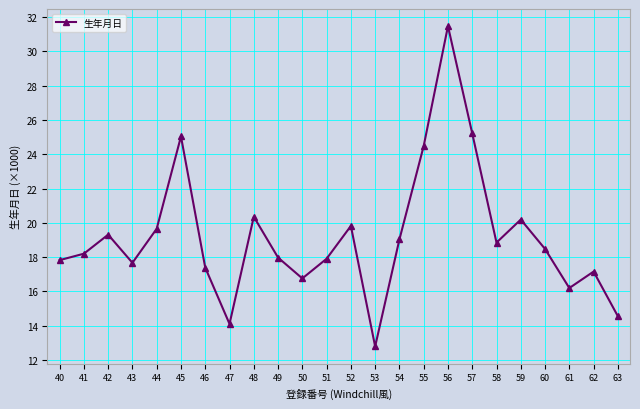

What is the value of the 19th point from the left?

18.8